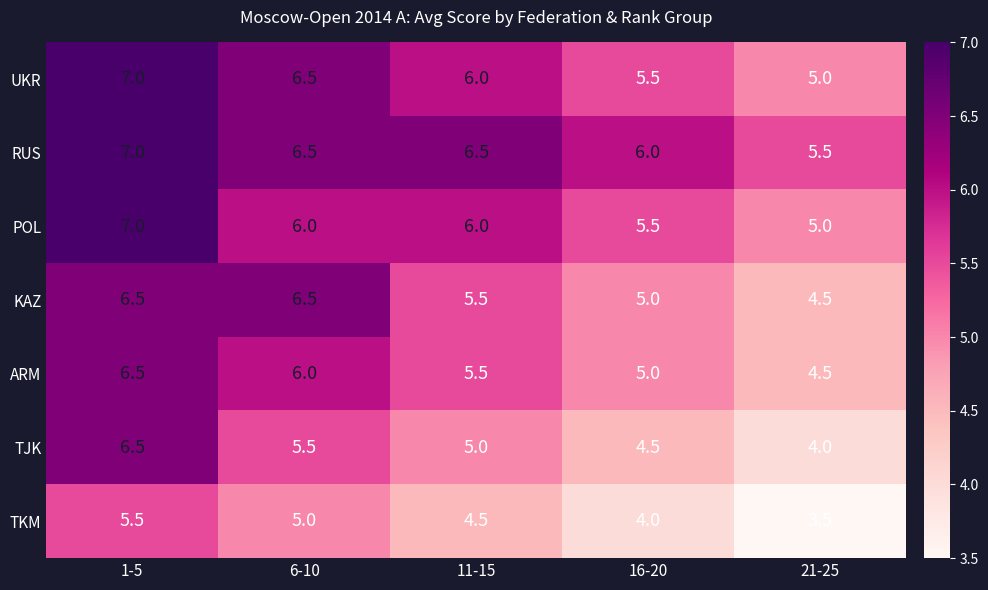

At which category does the chart reach its peak across all series?

1-5